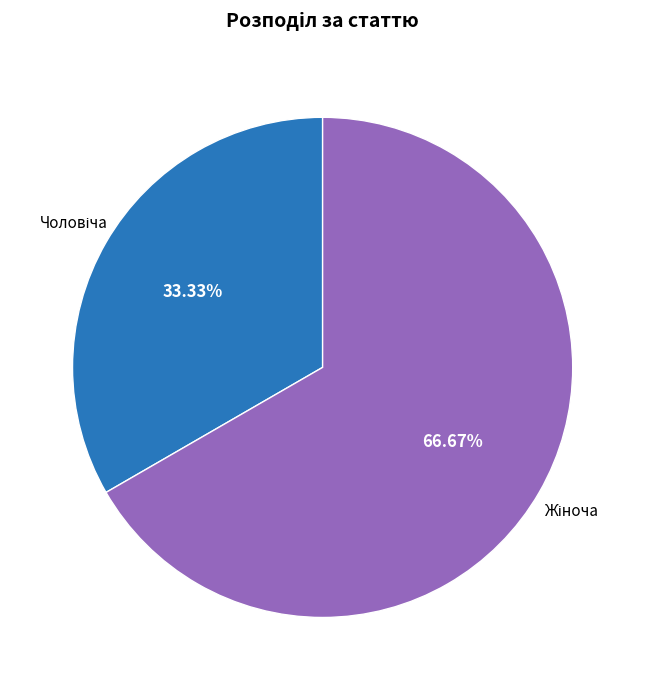

Does any single category account for the majority?

Yes